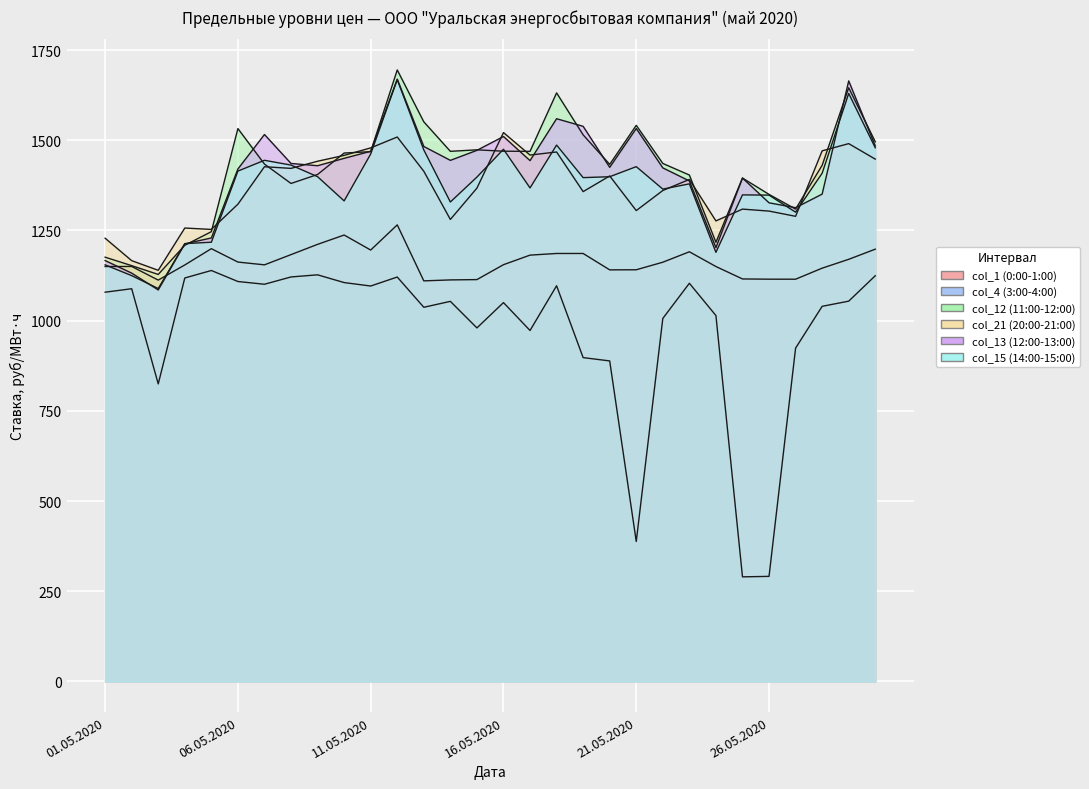

Reading left to right, list all the values displayed in this chart.

col_1 (0:00-1:00): 1150.0	1150.1	1112.3	1154.3	1199.5	1162.3	1154.6	1183.0	1211.4	1237.3	1195.6	1265.4	1110.2	1112.8	1113.7	1155.0	1181.6	1186.2	1186.1	1140.7	1141.0	1161.9	1190.8	1150.0	1115.5	1114.9	1114.8	1145.4	1169.9	1198.1
col_4 (3:00-4:00): 1078.8	1088.4	824.5	1118.2	1139.0	1108.4	1100.8	1121.1	1127.0	1105.5	1095.9	1120.8	1037.0	1053.4	979.8	1050.0	972.6	1096.7	897.5	888.3	387.8	1006.1	1103.5	1014.1	289.8	291.1	923.8	1039.6	1054.0	1124.4
col_12 (11:00-12:00): 1175.9	1152.4	1128.0	1208.9	1246.6	1532.3	1433.9	1380.2	1405.1	1464.6	1468.4	1694.8	1551.1	1469.3	1473.5	1469.6	1469.2	1631.3	1514.9	1433.1	1541.3	1435.7	1403.6	1217.2	1395.3	1349.9	1309.2	1430.5	1645.5	1495.8
col_21 (20:00-21:00): 1228.4	1166.2	1139.5	1256.7	1252.8	1322.7	1426.6	1422.0	1441.8	1458.1	1478.8	1509.0	1414.1	1280.4	1367.3	1521.3	1458.9	1467.5	1357.6	1401.0	1305.0	1360.7	1391.4	1276.4	1309.1	1303.6	1289.2	1470.7	1490.6	1447.7
col_13 (12:00-13:00): 1166.5	1131.7	1085.0	1212.9	1229.2	1420.4	1515.9	1435.7	1429.4	1449.8	1469.5	1669.4	1482.7	1444.2	1472.0	1510.4	1443.5	1559.7	1538.6	1424.9	1532.5	1423.4	1387.2	1202.3	1395.2	1326.5	1313.0	1350.7	1664.5	1484.4
col_15 (14:00-15:00): 1154.6	1124.7	1088.9	1213.4	1217.3	1414.5	1444.4	1431.1	1399.0	1331.9	1461.9	1668.1	1473.2	1328.8	1397.8	1475.1	1367.8	1486.6	1396.4	1398.9	1426.8	1364.6	1379.1	1189.3	1348.6	1347.8	1300.6	1408.7	1629.7	1479.1